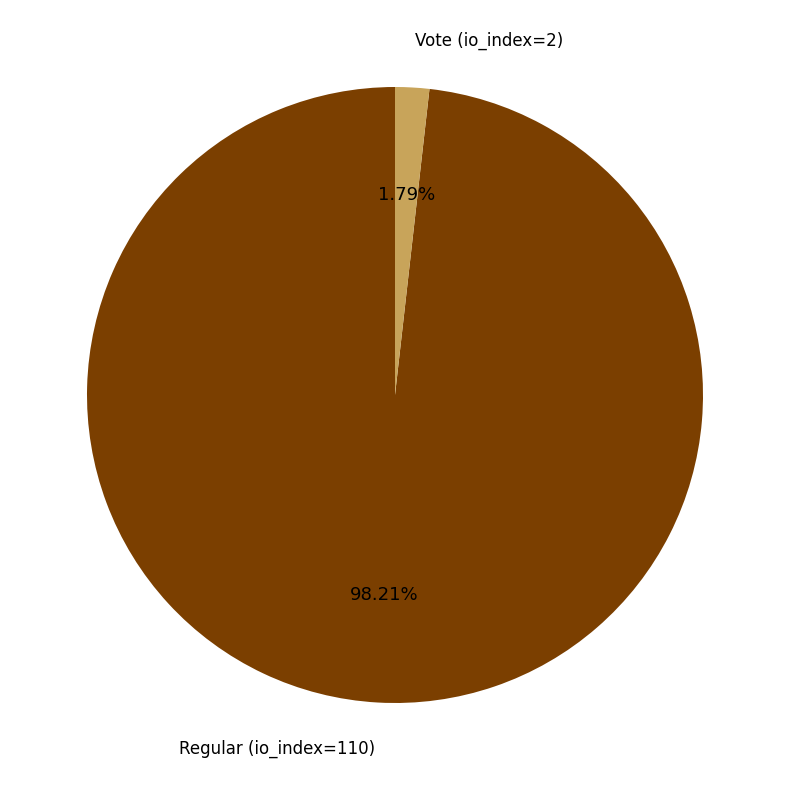

Combined, what portion of the pie is Regular (io_index=110) and Vote (io_index=2)?

100.0%